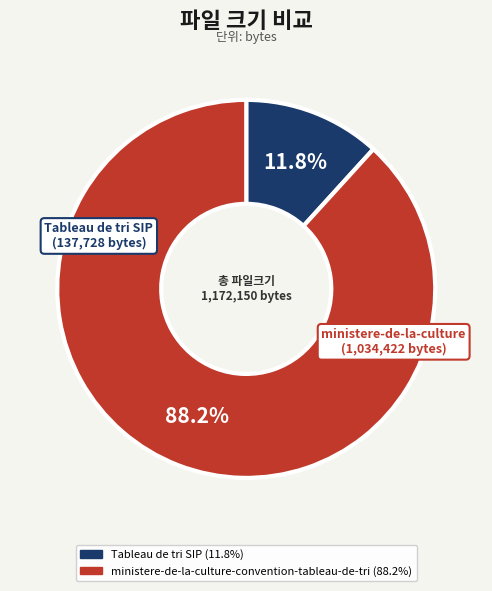

Does any single category account for the majority?

Yes